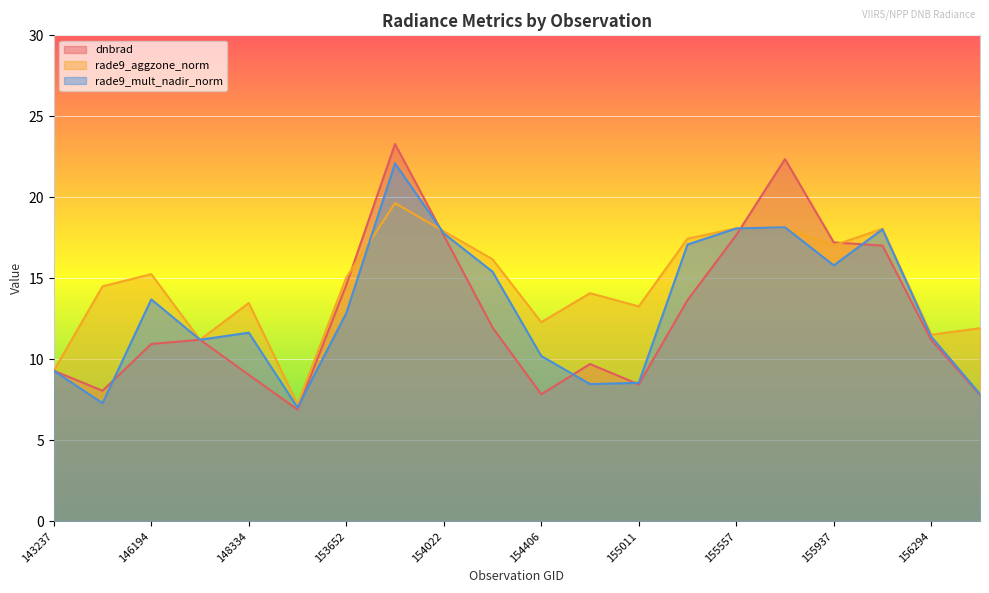

What is the total value across all series at 156294?

34.1